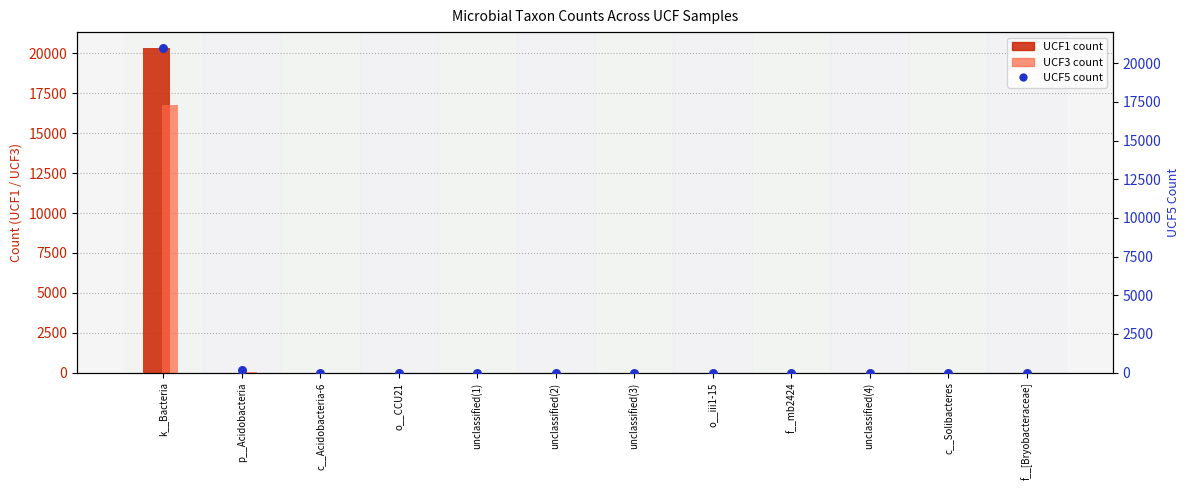

What are all the series names shown in the legend?

UCF1, UCF3, UCF5